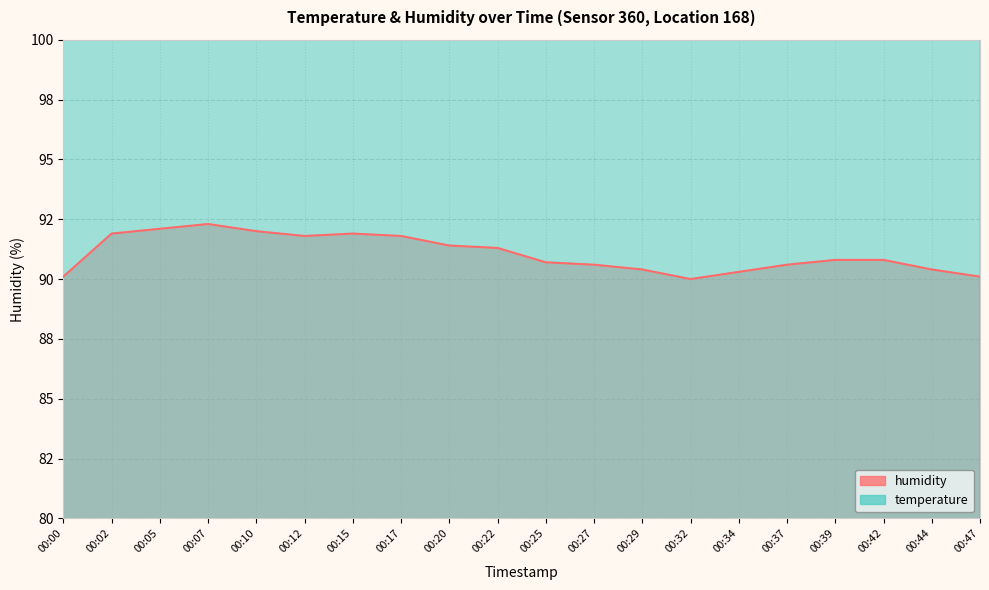

Reading left to right, what are all the values shown in this chart?

temperature: 104.0	105.0	105.0	106.0	106.0	106.0	106.0	105.0	105.0	105.0	106.0	106.0	106.0	107.0	106.0	107.0	107.0	107.0	107.0	107.0
humidity: 90.1	91.9	92.1	92.3	92.0	91.8	91.9	91.8	91.4	91.3	90.7	90.6	90.4	90.0	90.3	90.6	90.8	90.8	90.4	90.1